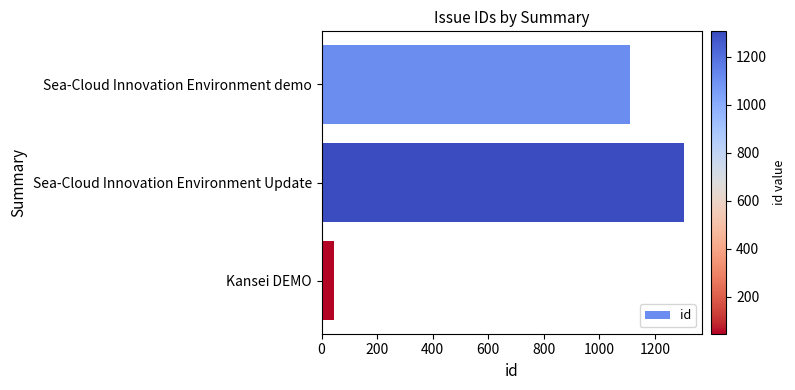

What is the sum of all values?

2463